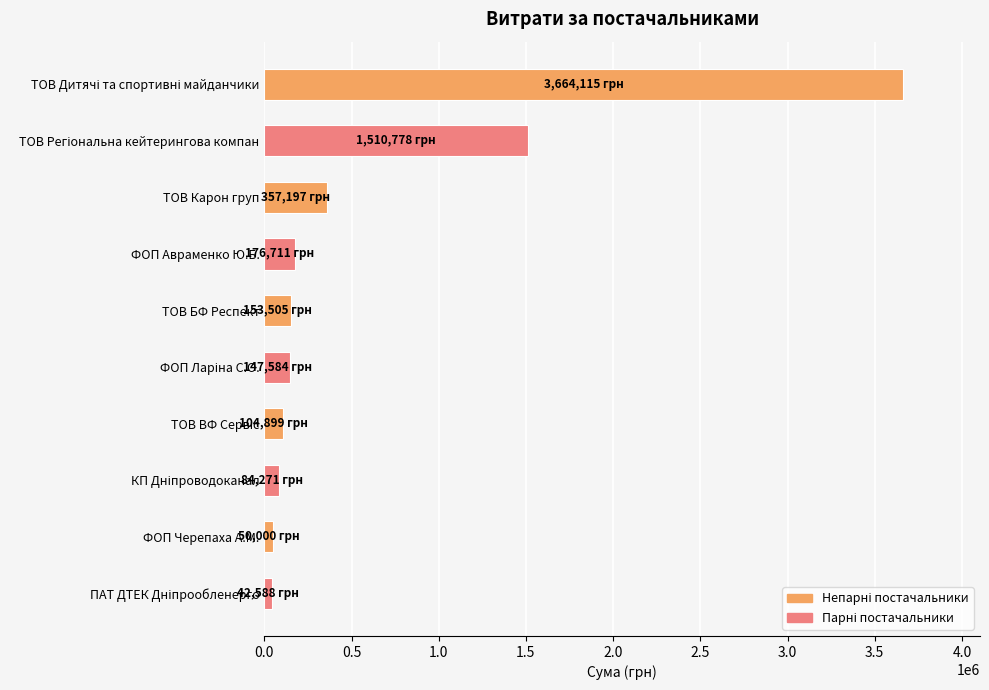

Is it true that the value at ФОП Авраменко Ю.Б. is 176711.0?

True